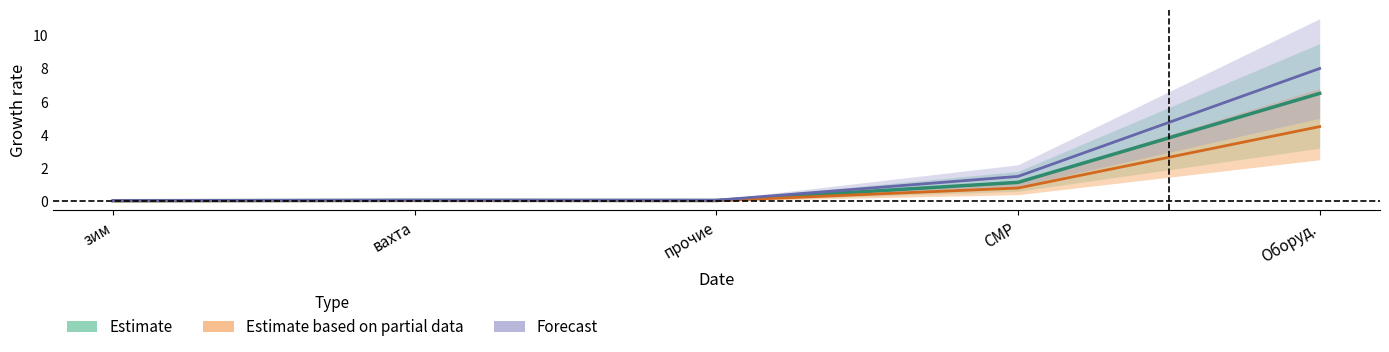

At which category is the sum across all series the highest?

Оборуд.